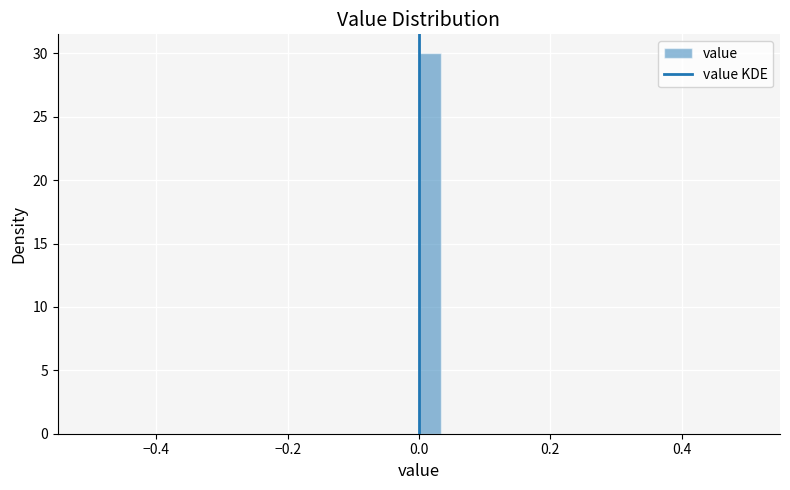

Read against the x-axis, roughly where is the centre of the tallest bar?

0.02